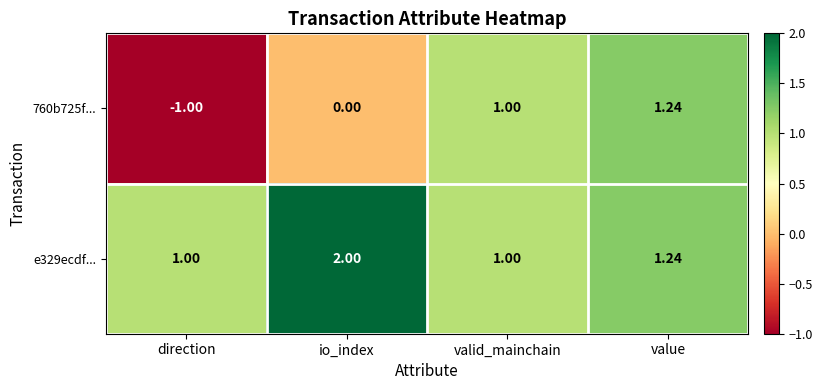

At which category is the sum across all series the highest?

value